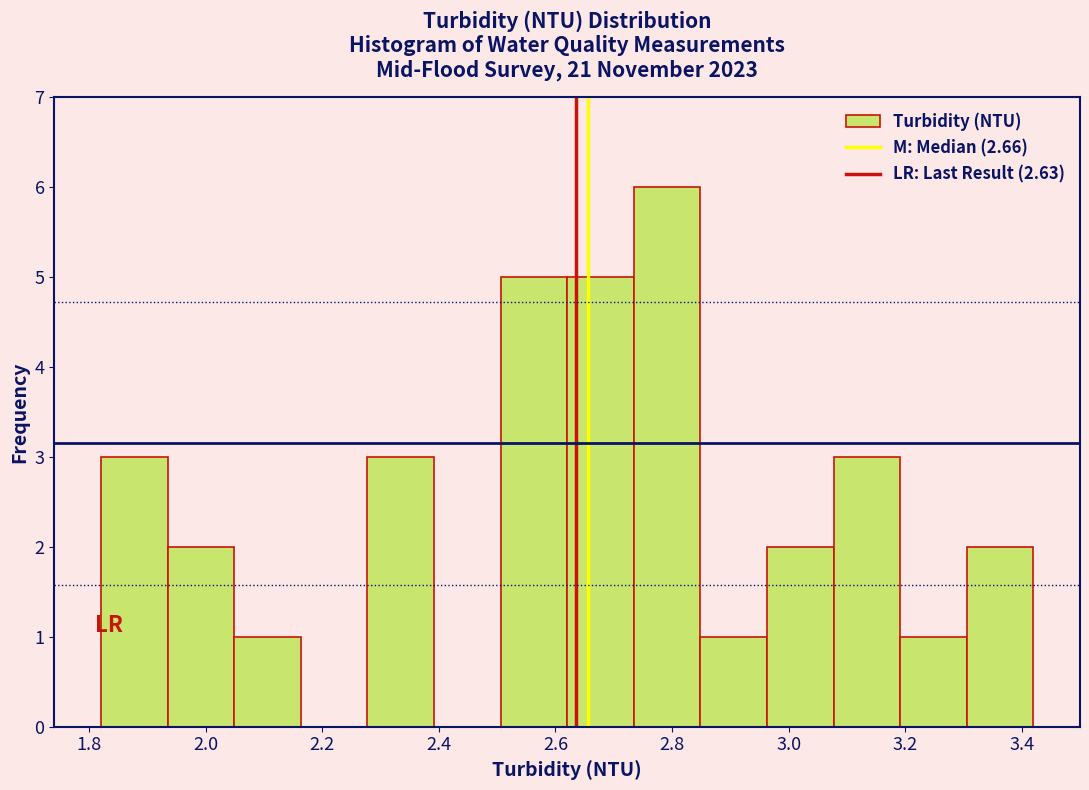

Reading left to right, list every bar in this chart as the range it spans on the x-axis followed by its height. Neither the bar edges nor the heights are printed on the chart, so give them approximately, as read against the axes.

1.82 to 1.94: 3
1.94 to 2.04: 2
2.04 to 2.16: 1
2.16 to 2.28: 0
2.28 to 2.40: 3
2.40 to 2.50: 0
2.50 to 2.62: 5
2.62 to 2.74: 5
2.74 to 2.84: 6
2.84 to 2.96: 1
2.96 to 3.08: 2
3.08 to 3.20: 3
3.20 to 3.30: 1
3.30 to 3.42: 2